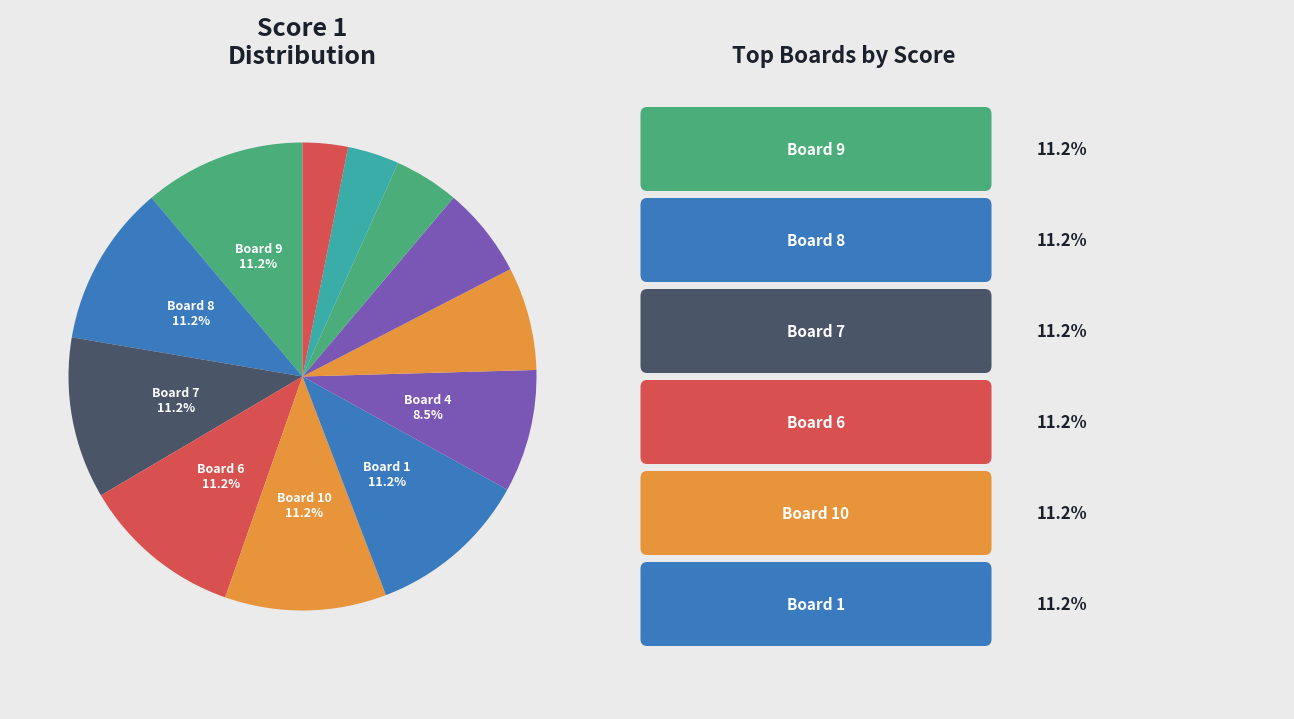

Rank the categories by value from highest to lowest.

1, 6, 7, 8, 9, 10, 4, 3, 11, 2, 5, 12